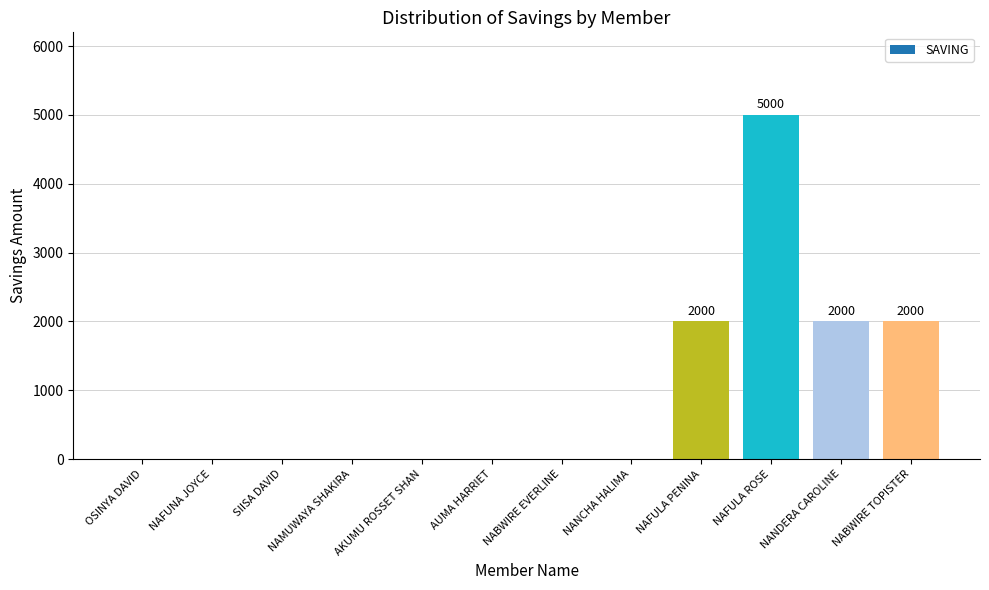

True or false: the data shows 7897 at NAFULA ROSE.

False